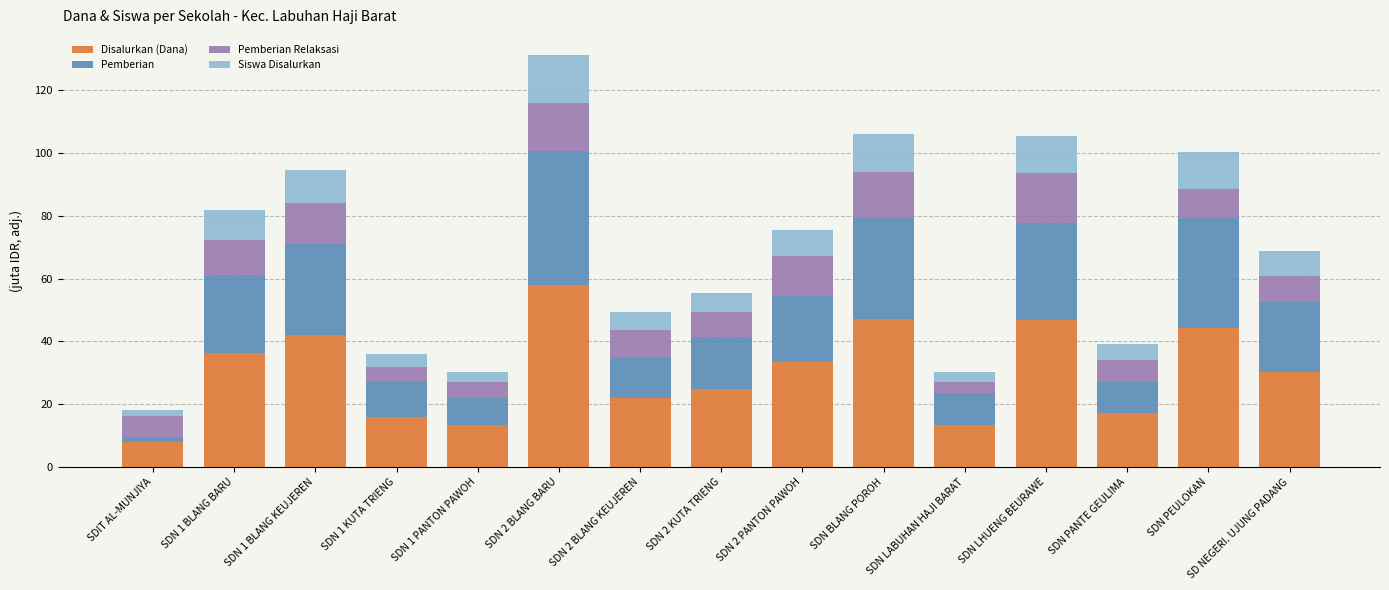

The value of Disalurkan (Dana) at SDN 2 BLANG KEUJEREN is 29.6. True or false?

False